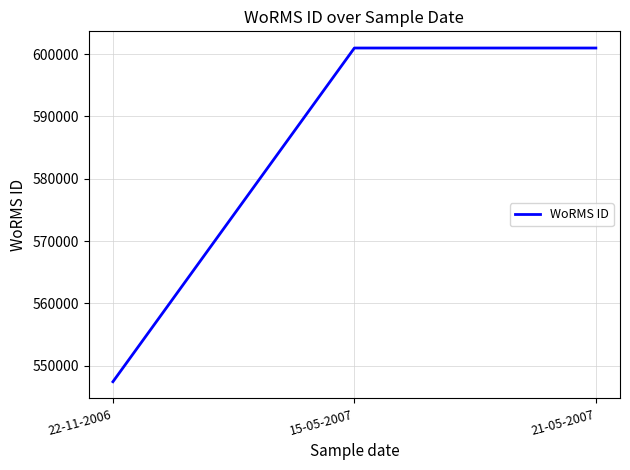

Reading left to right, extract all data points from this chart.

547449	600979	600979